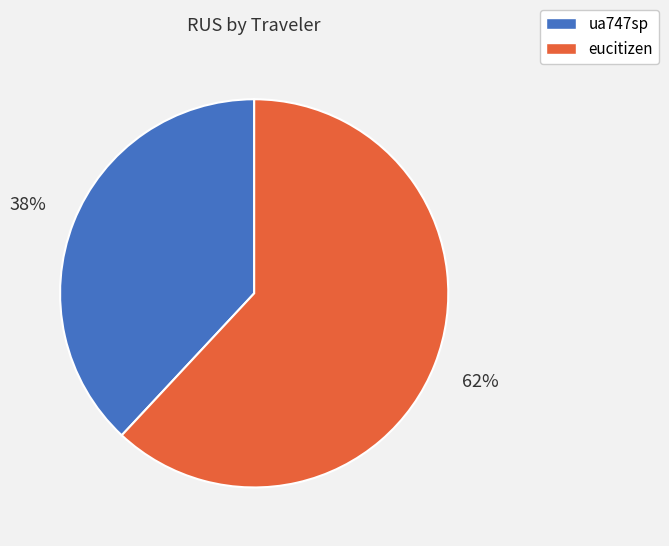

True or false: ua747sp accounts for 26% of the total.

False